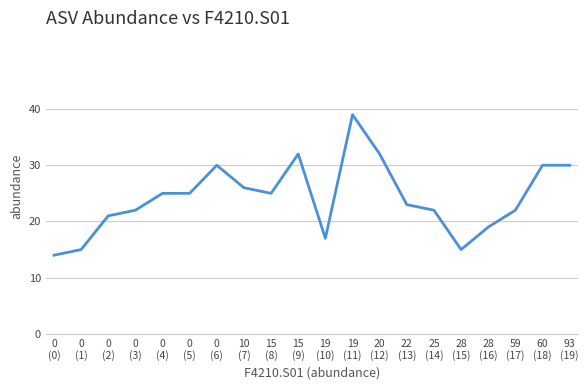

Does the chart have visible grid lines?

Yes